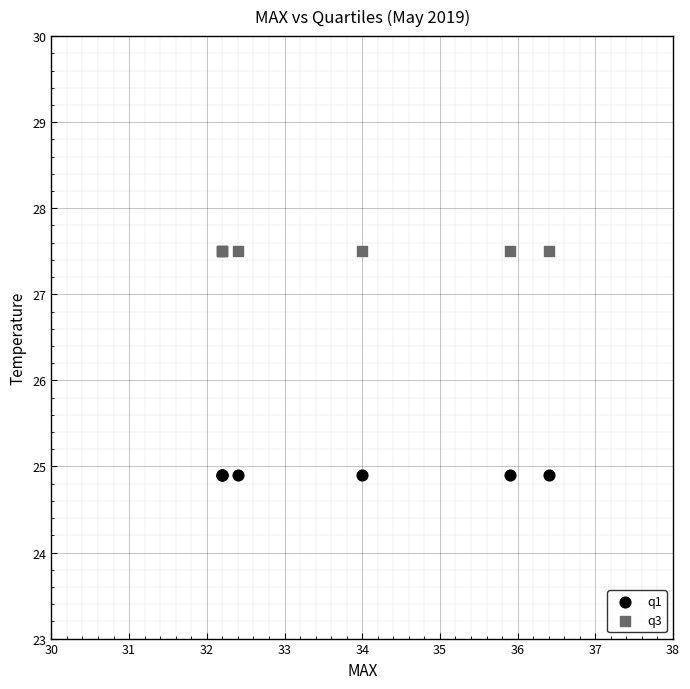

Which series reaches the minimum Y coordinate?

q1